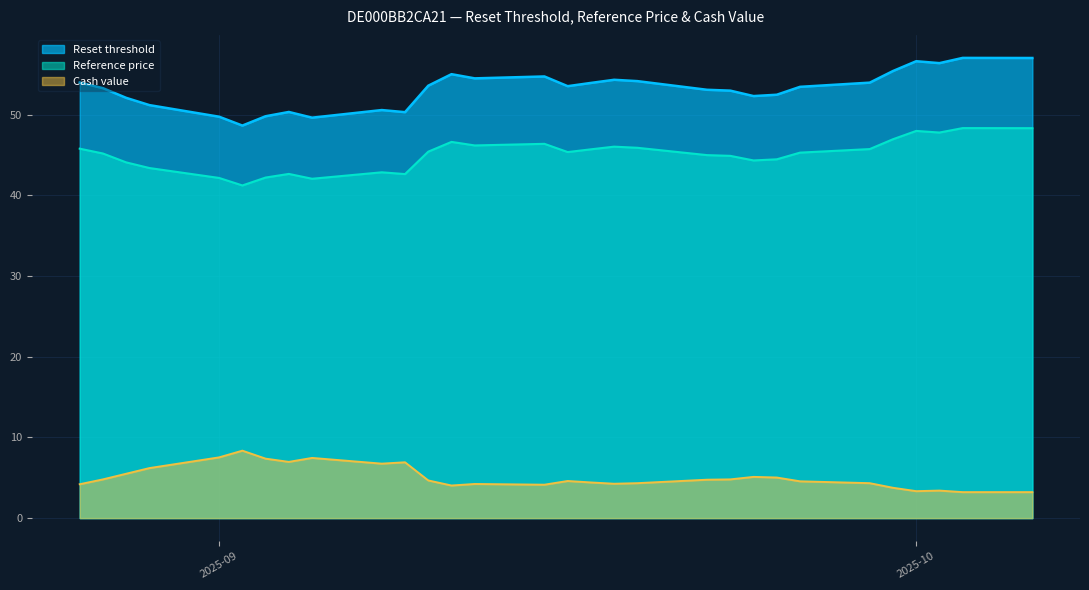

At which label is Reference price closest to 44?

2025-08-28